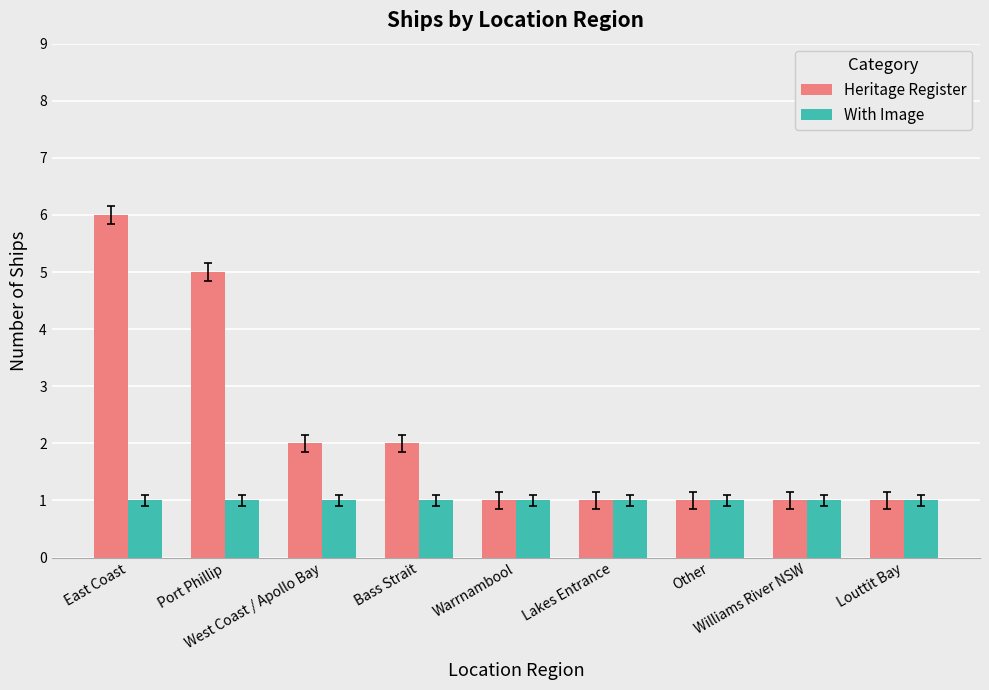

What is the difference between the maximum and second lowest values in the Heritage Register series?

5